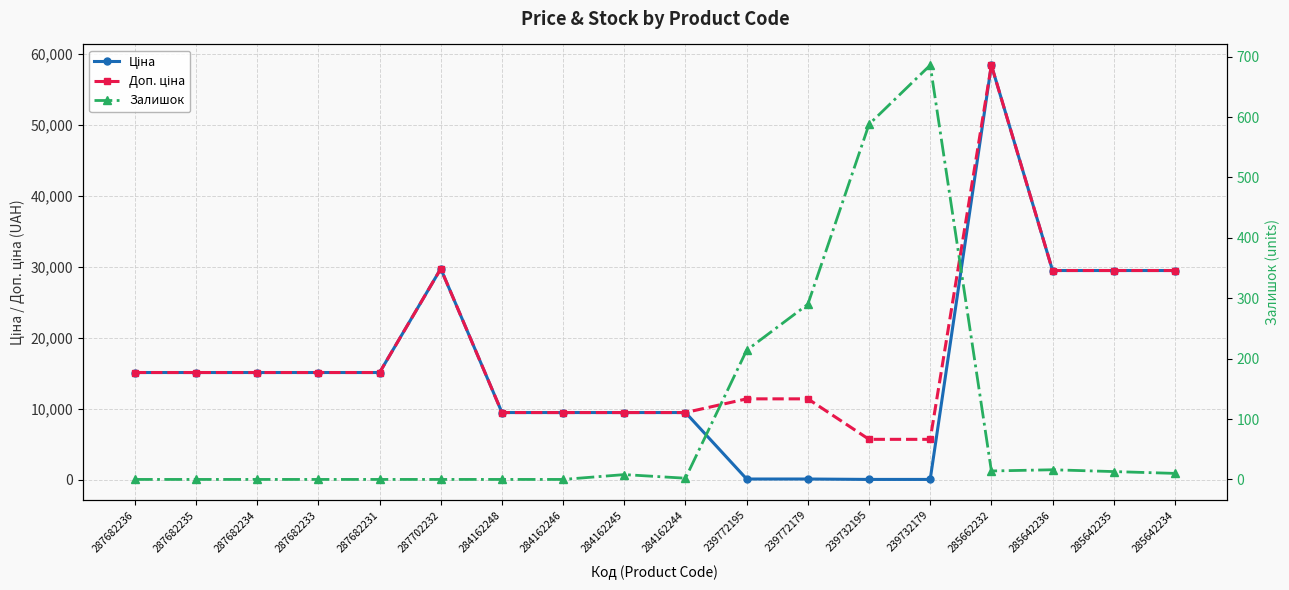

At which label does Доп. ціна first exceed 15120?

287702232